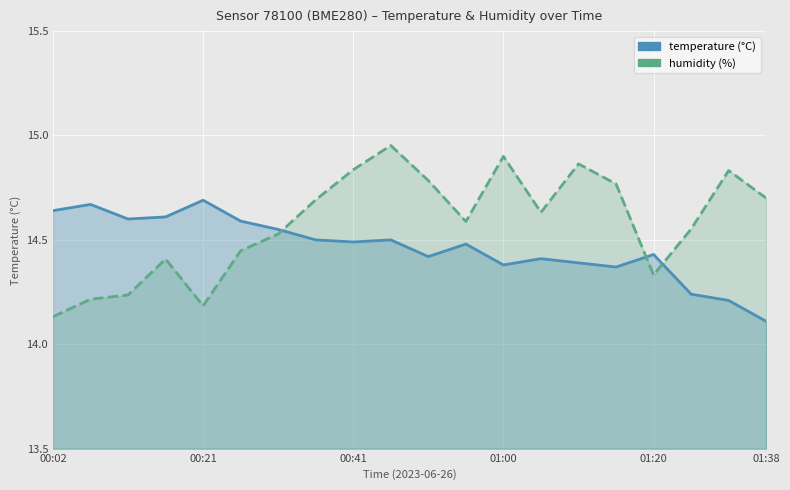

Is it true that humidity equals 9.6 at 18?

False